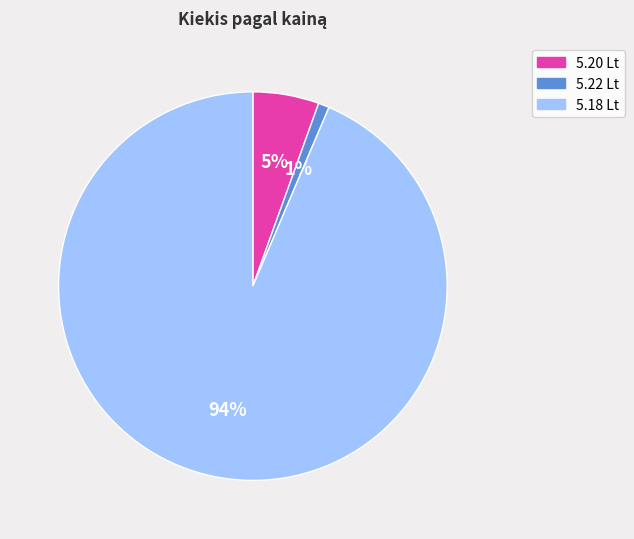

Is there a majority slice in this chart?

Yes